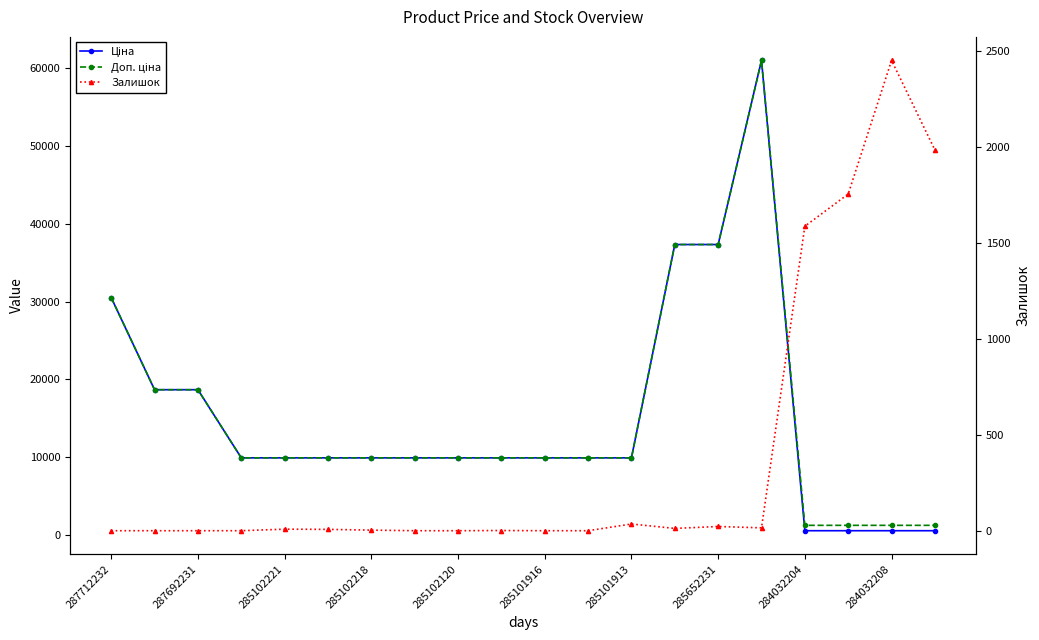

True or false: Ціна and Доп. ціна cross at least once.

False